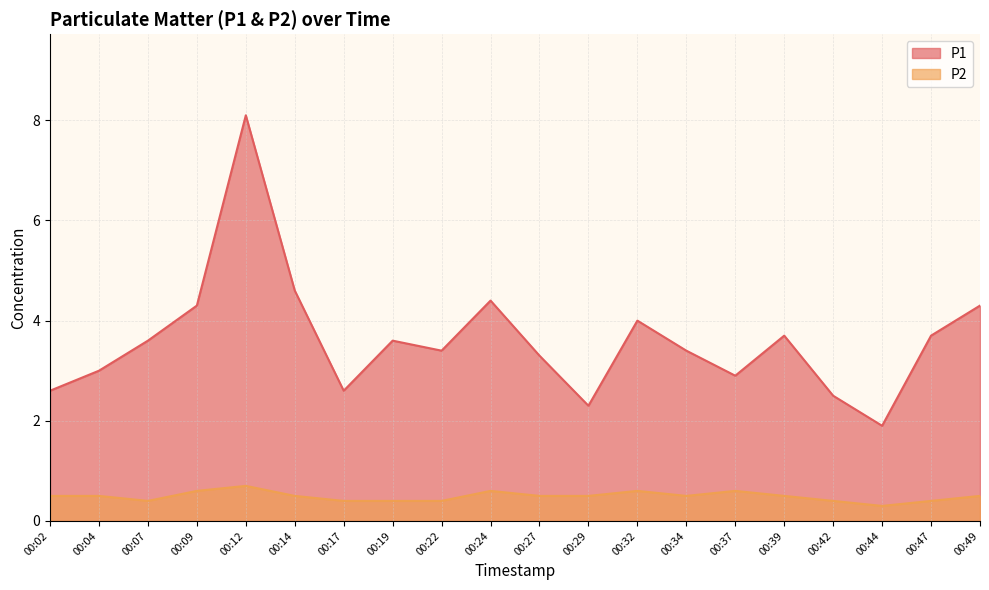

Which category has the highest value in the P2 series?

00:12